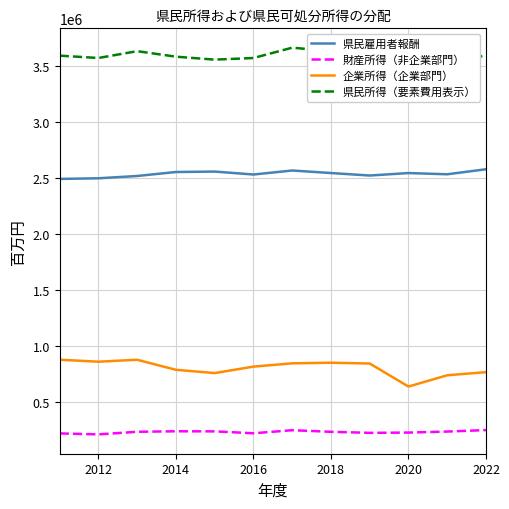

What is the lowest value of the 企業所得（企業部門） series?

639785